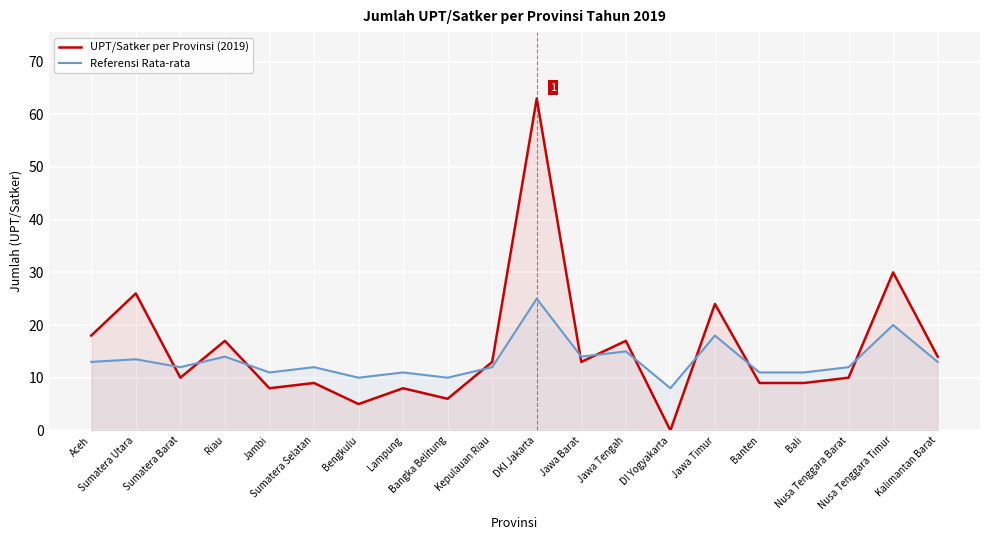

What position from the left is Jawa Barat?

12